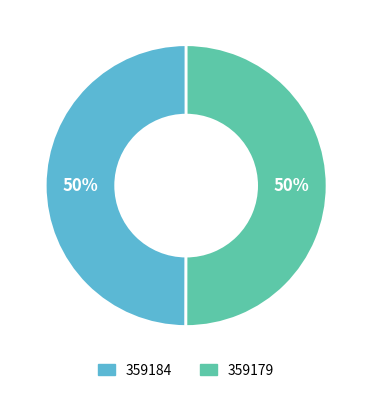

Count the number of slices in the pie.

2